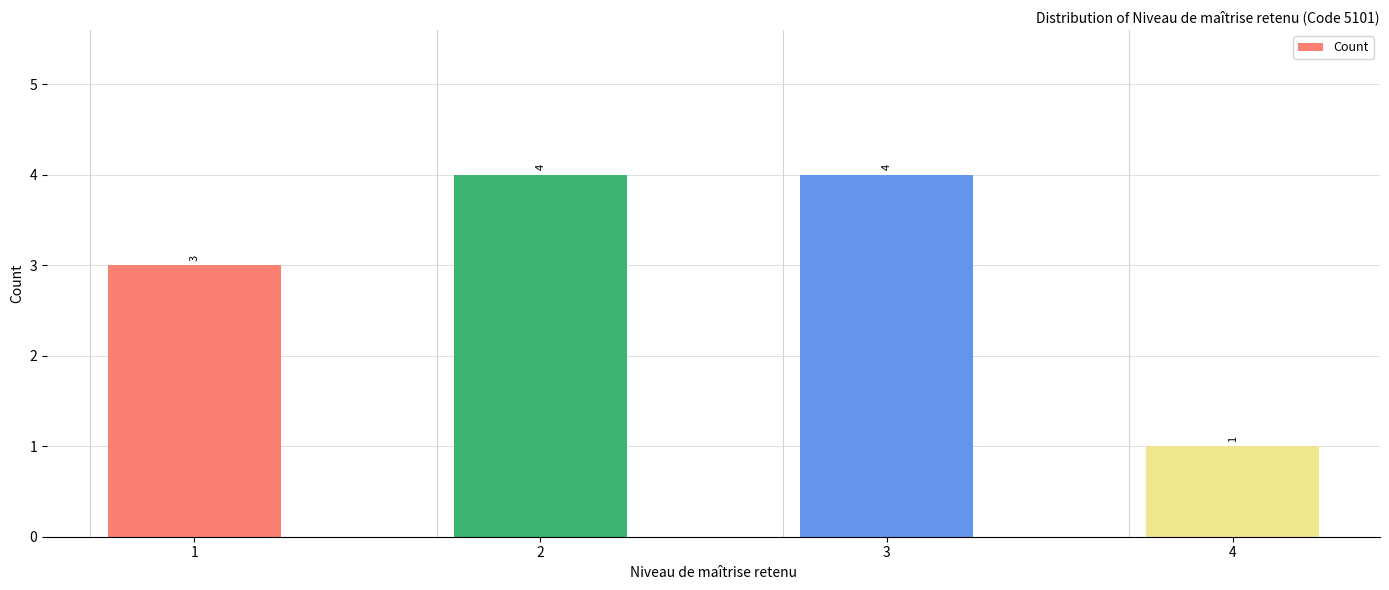

What is the greatest value displayed?

4